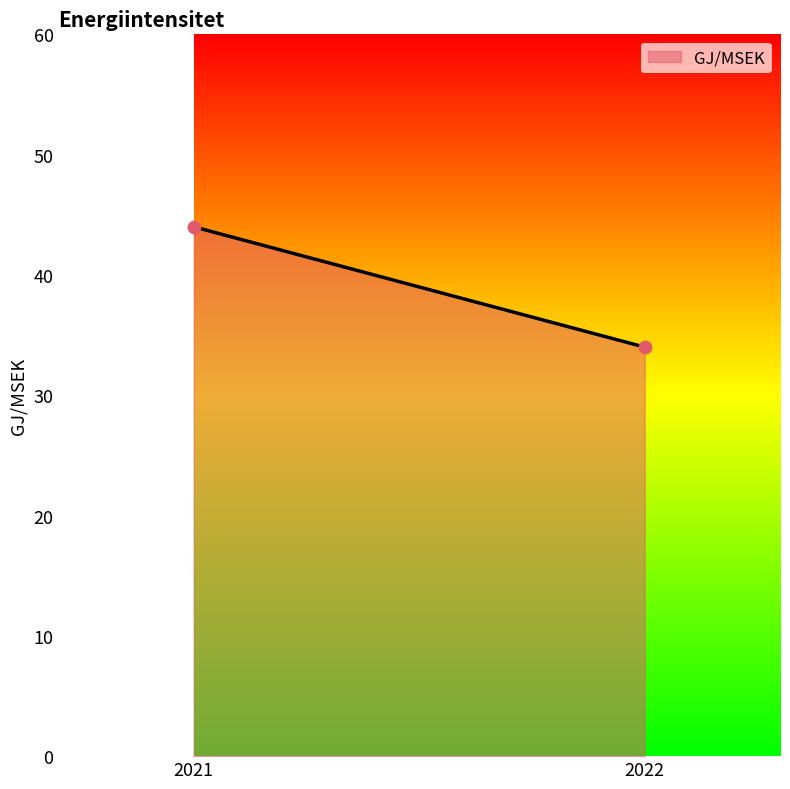

What is the average Y value?

39